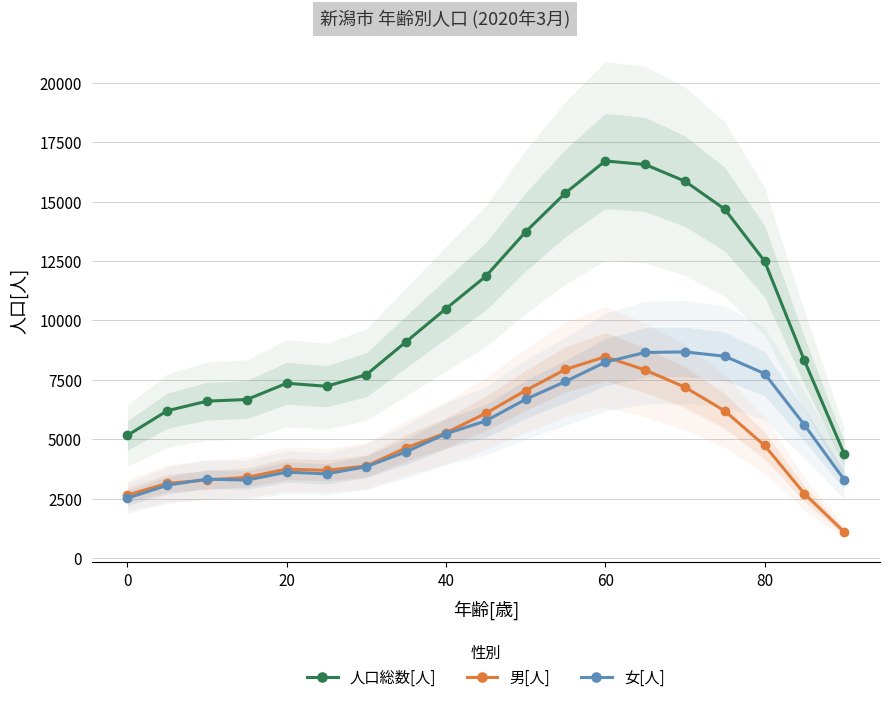

How many data points does each series have?

19